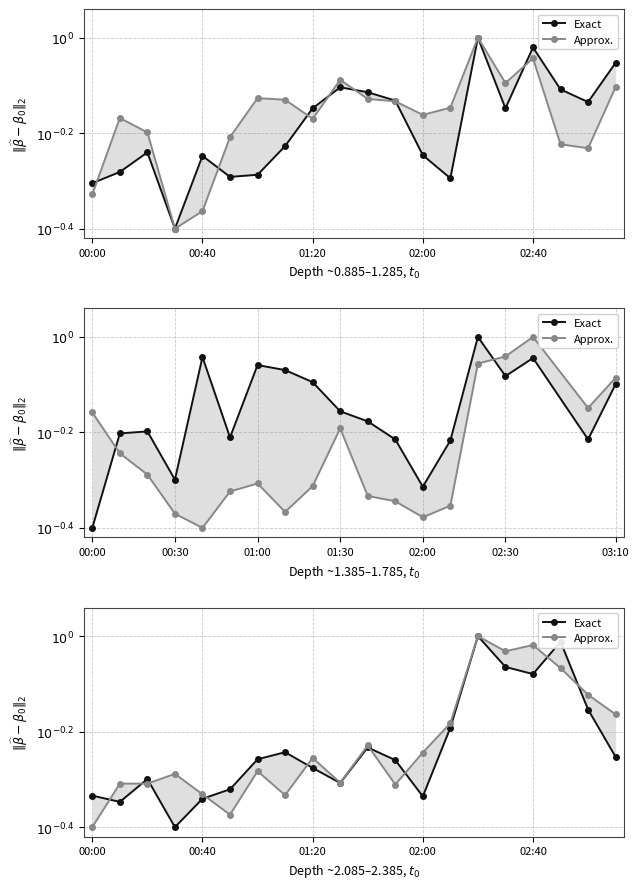

Is it true that Exact equals 0.3 at 7?

False